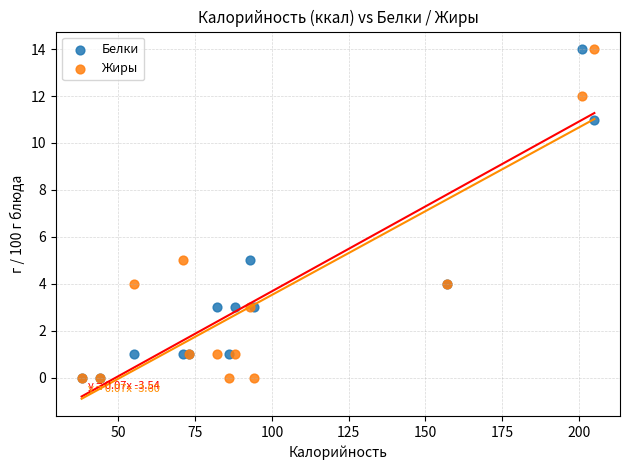

What are all the series names shown in the legend?

Белки, Жиры